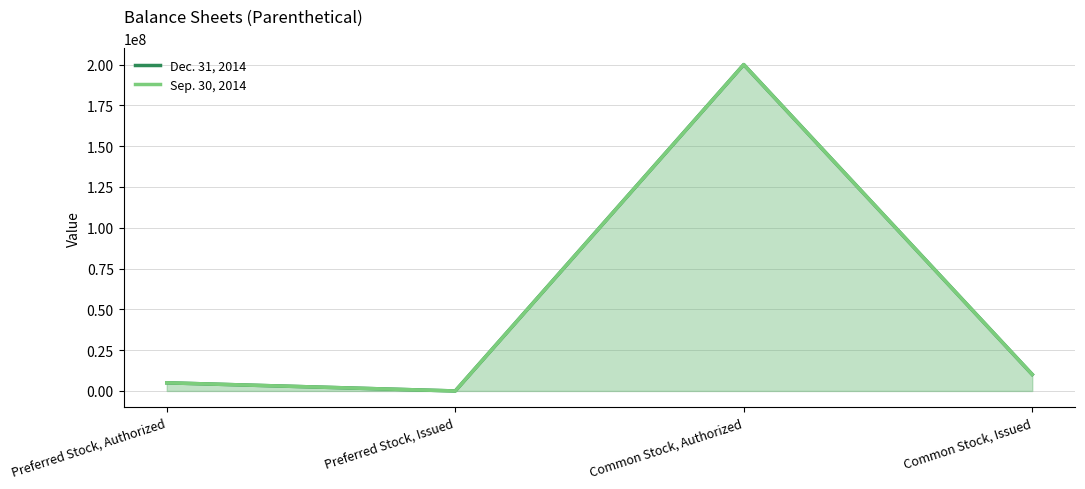

What is the sum of all Sep. 30, 2014 values?

215128600